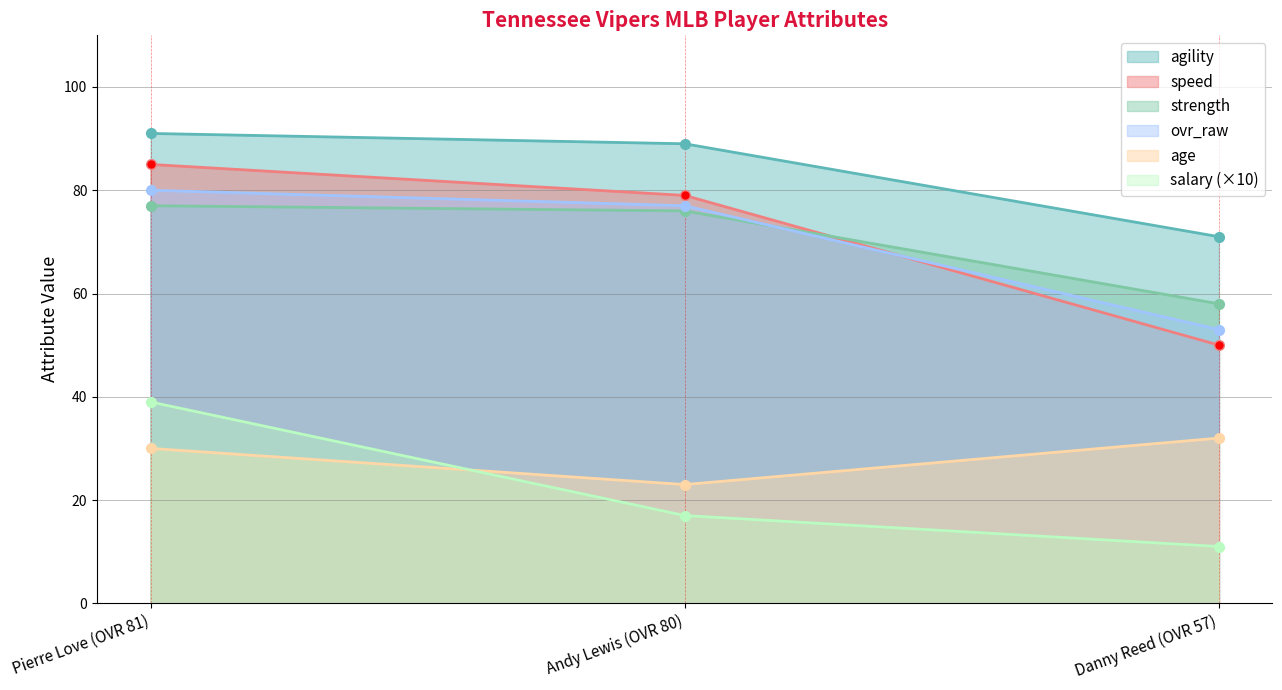

What is the label of the 2nd point from the left?

Andy Lewis (OVR 80)